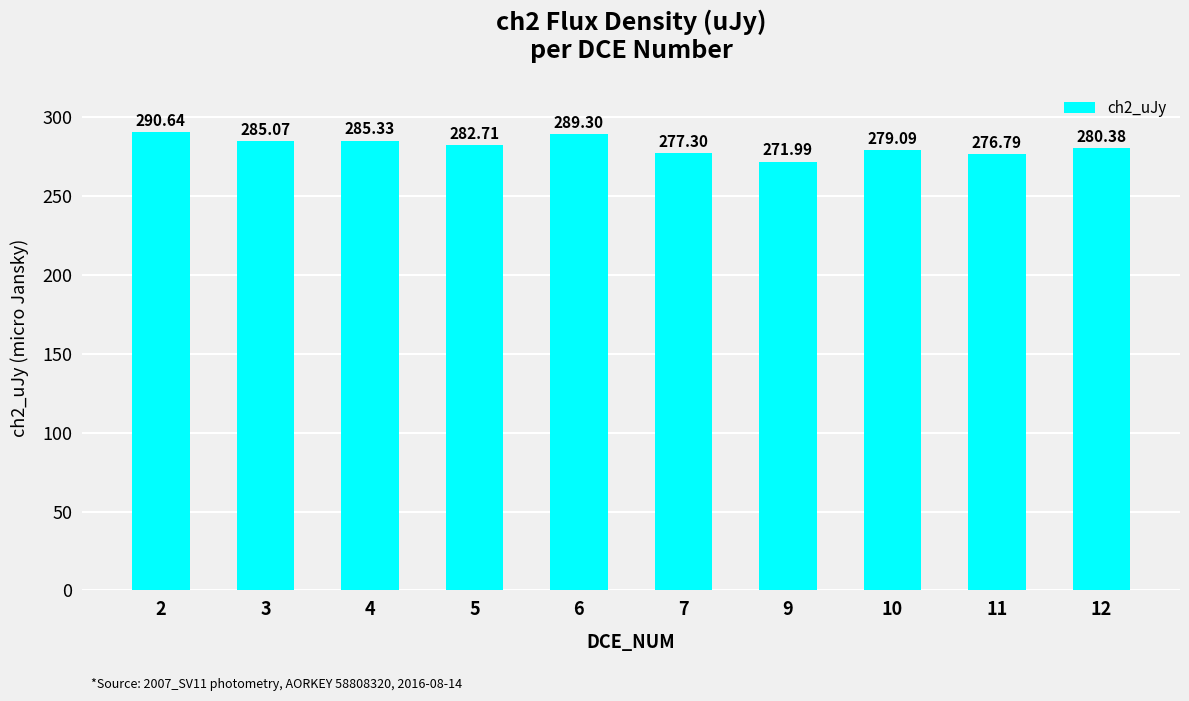

How many data points does each series have?

10